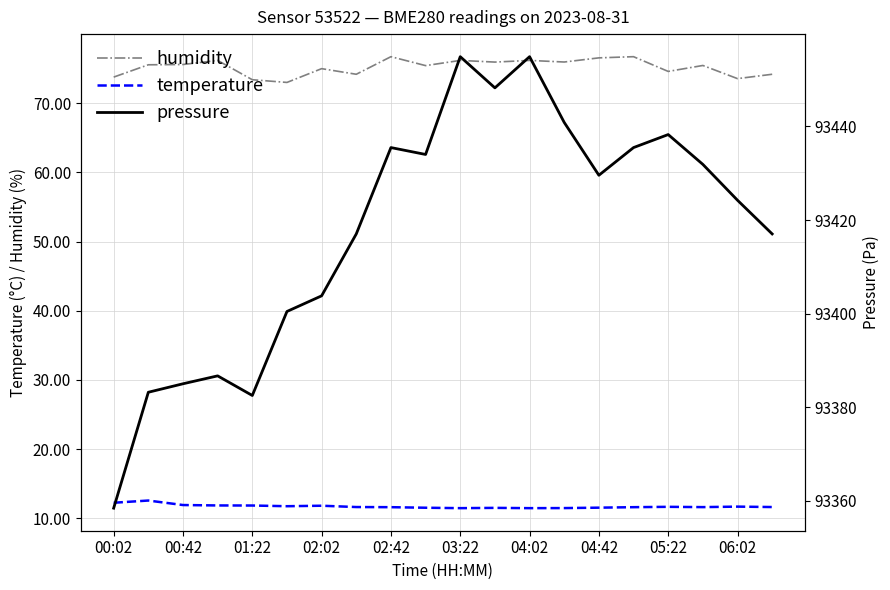

Is it true that pressure equals 93448.2 at 11?

True